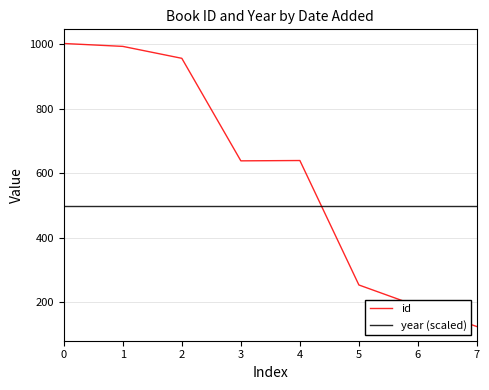

What is the difference between the highest and lowest values at 7?

375